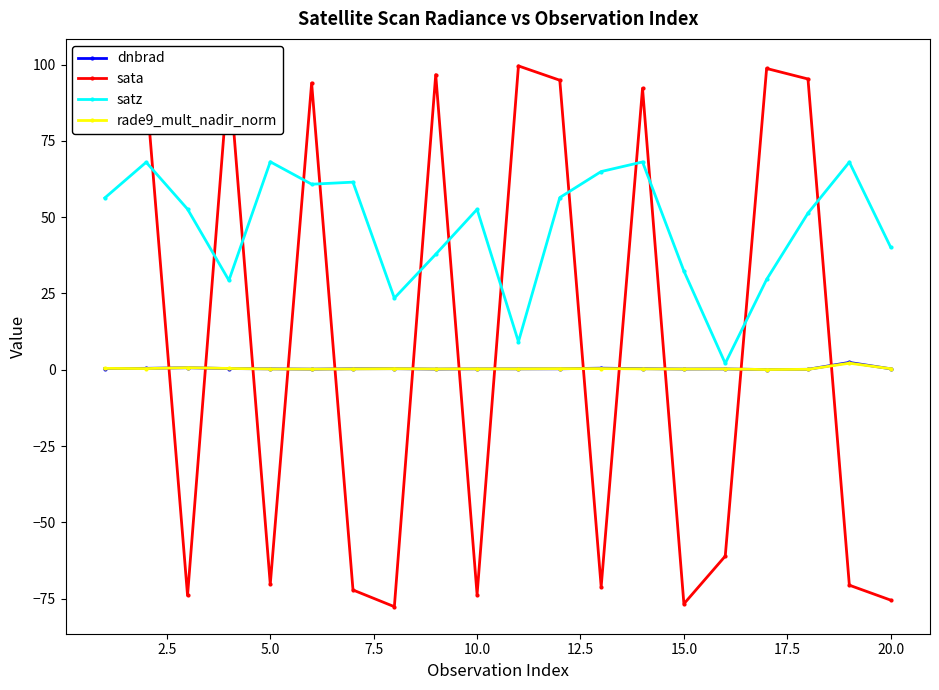

At how many categories does at least one series exceed 93?

8